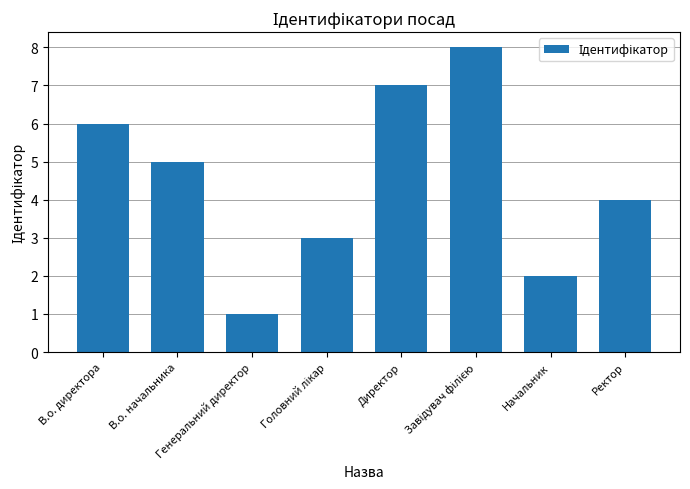

What is the value of the 2nd bar from the left?

5